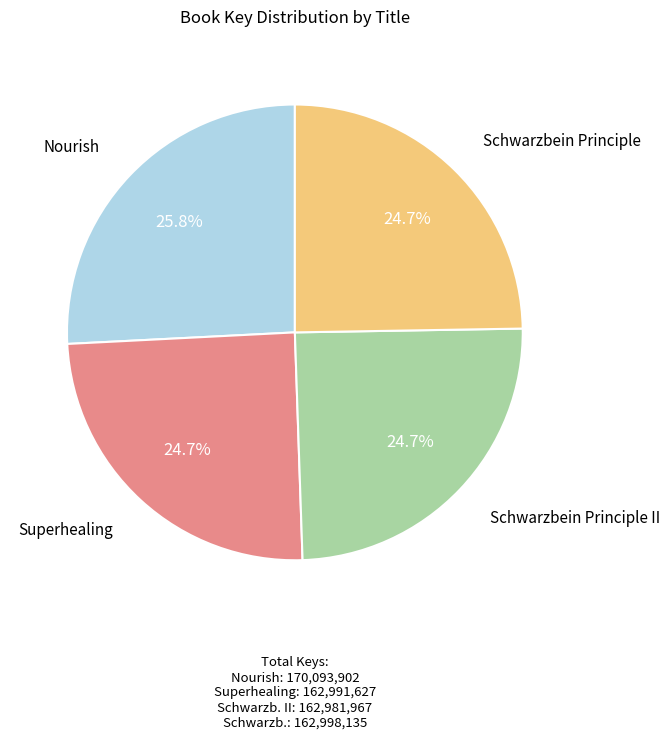

Does any single category account for the majority?

No